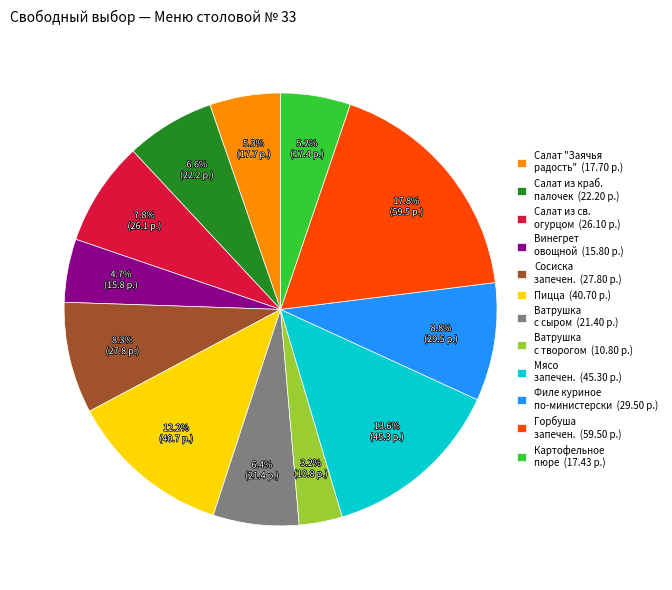

Does any single category account for the majority?

No